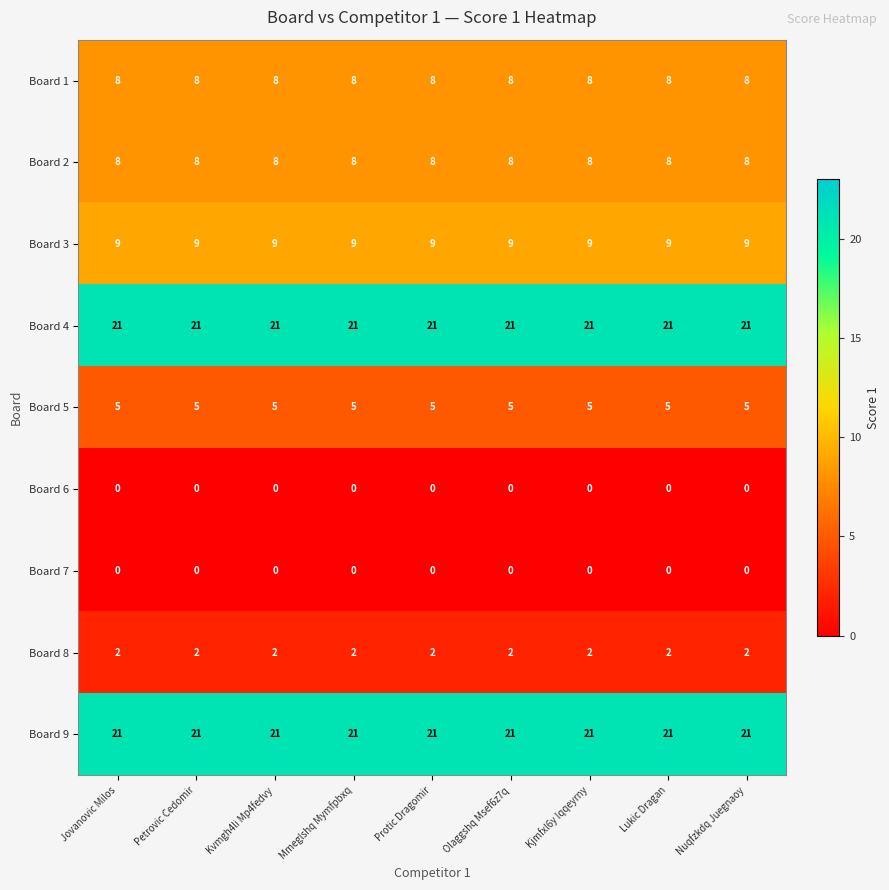

True or false: Board 3 has a value of 14 at Lukic Dragan.

False